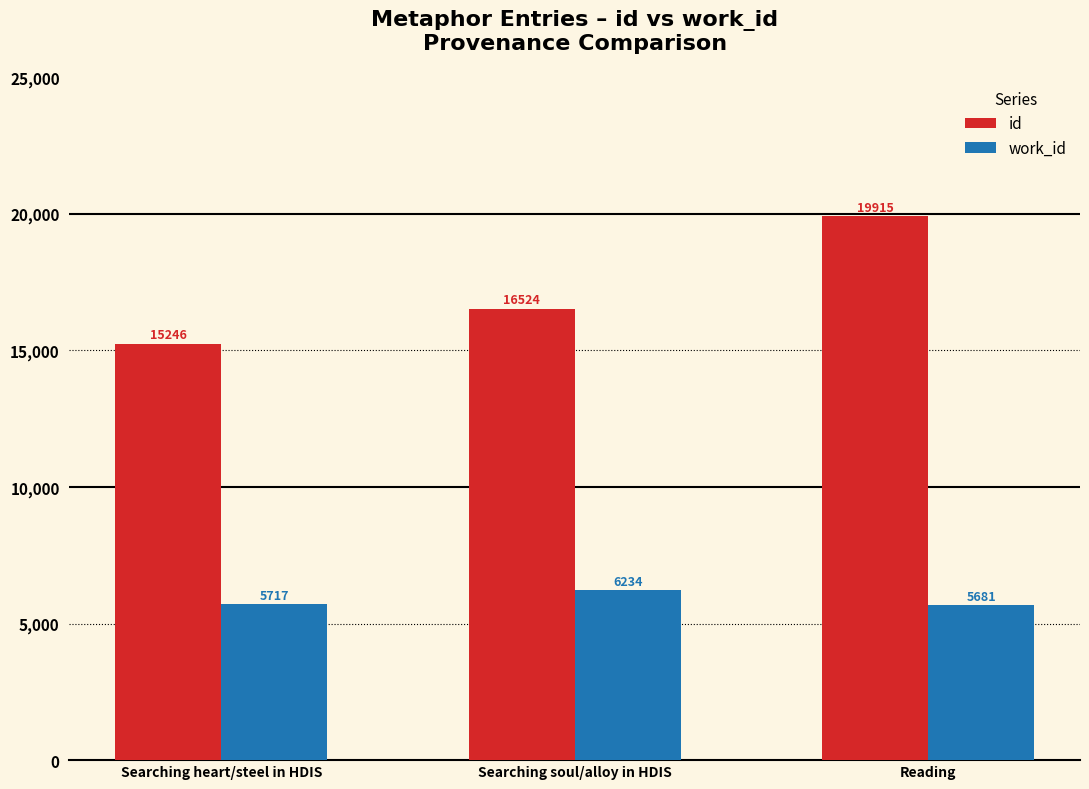

How many series are shown in this chart?

2